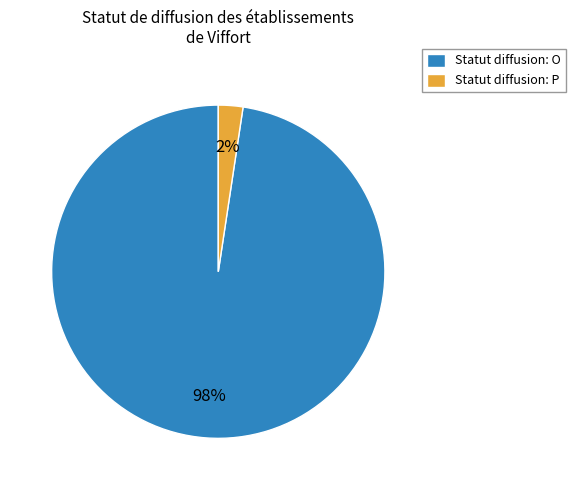

Which category has the biggest portion of the pie?

Statut diffusion: O